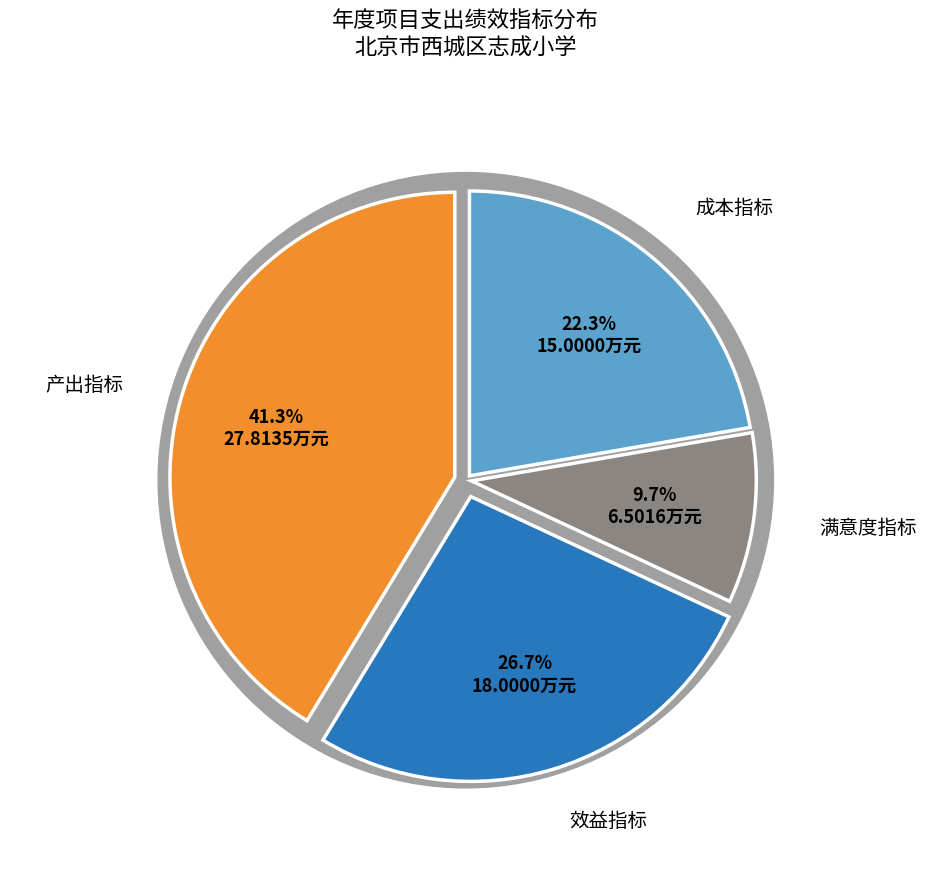

To the nearest percent, what percentage of the pie is 产出指标?

41%